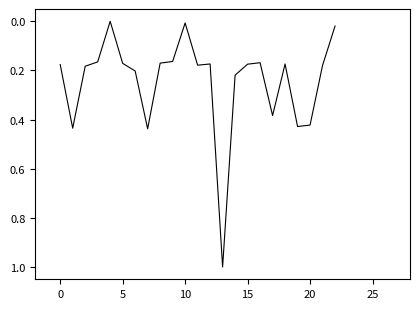

What is the greatest value displayed?

1.0